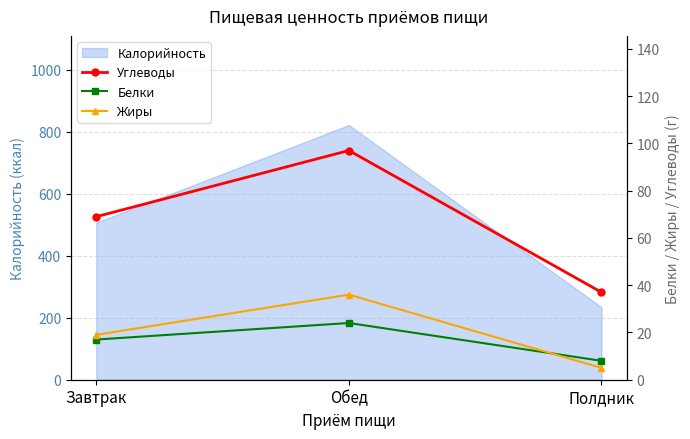

List the labels in order of Калорийность value, smallest first.

Полдник, Завтрак, Обед